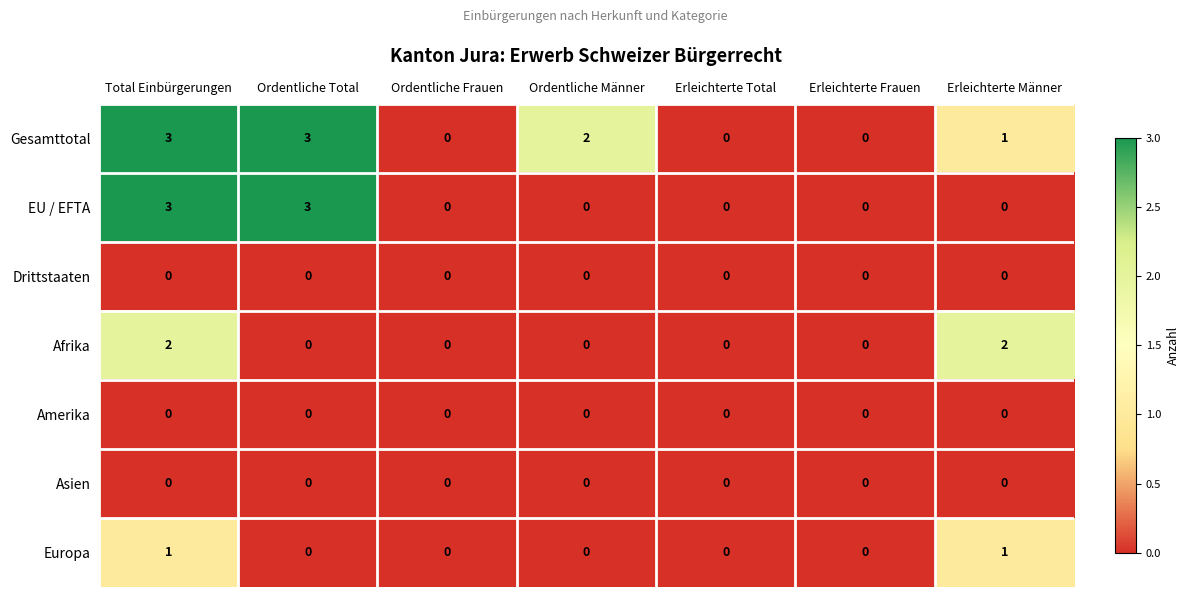

At which category is the sum across all series the highest?

Total Einbürgerungen